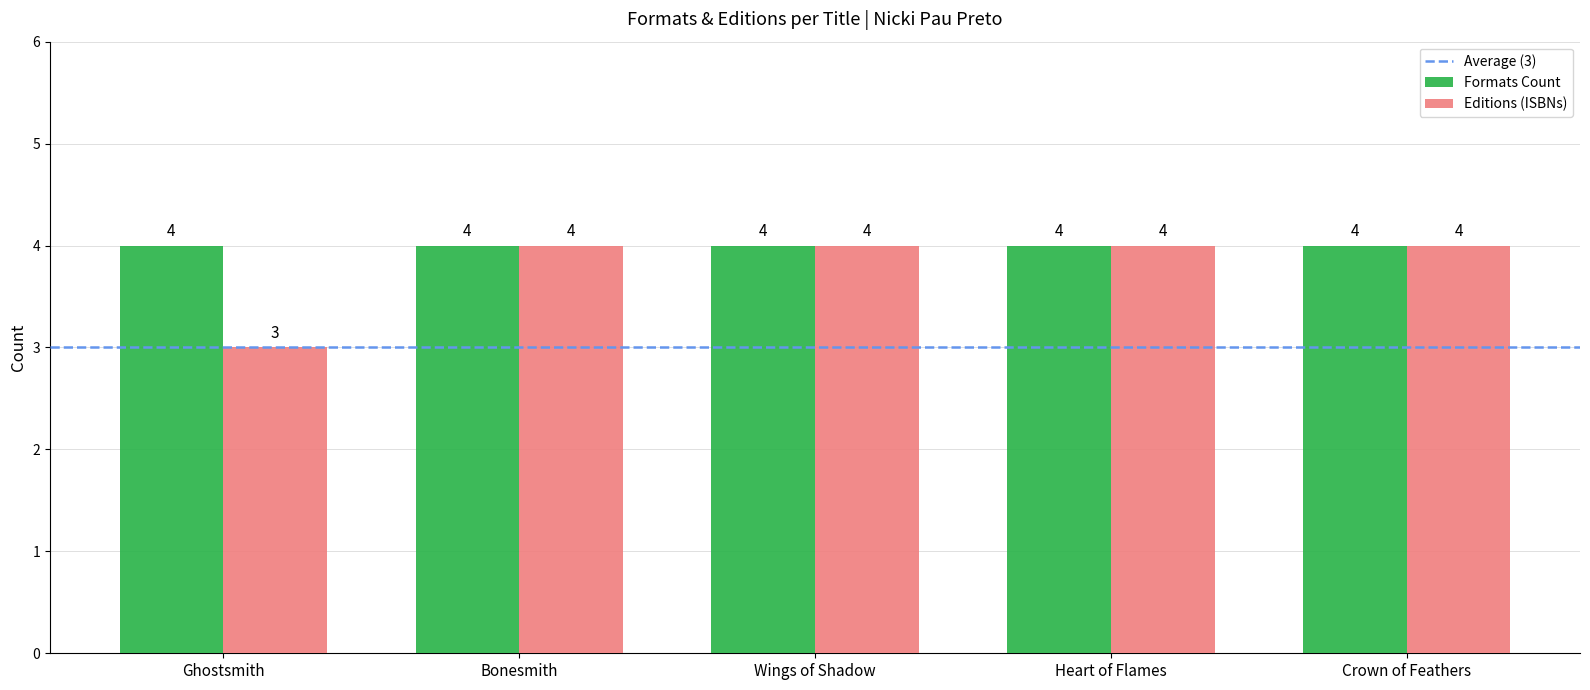

How many bars are there in total?

10